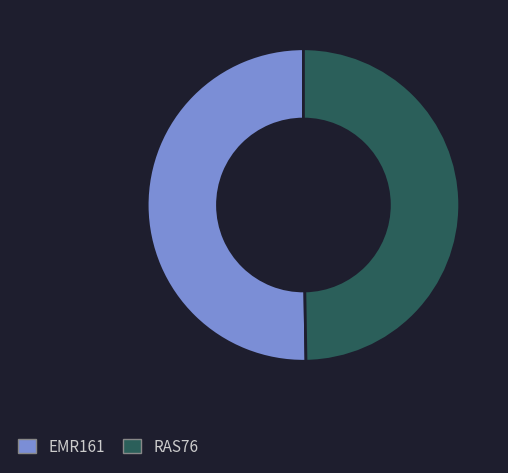

Combined, do EMR161 and RAS76 account for over 50%?

Yes